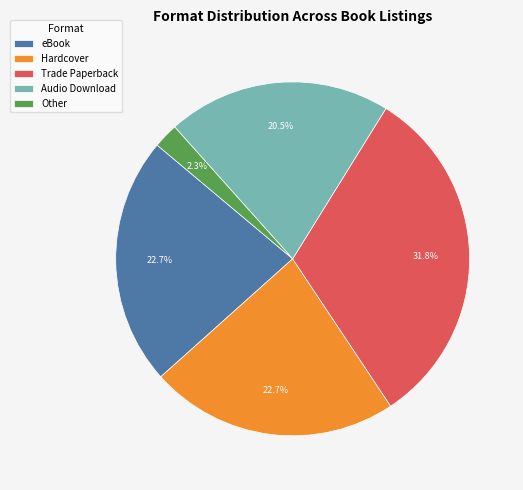

Which category has the biggest portion of the pie?

Trade Paperback